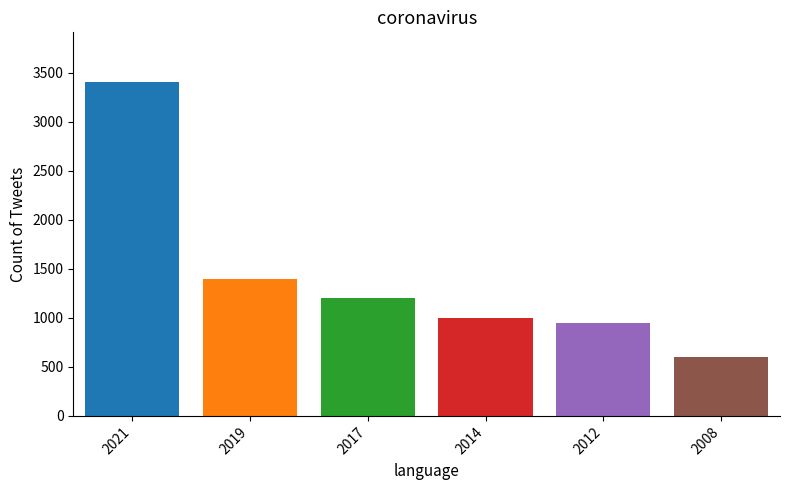

Reading left to right, list all the values displayed in this chart.

3400	1400	1200	1000	950	600